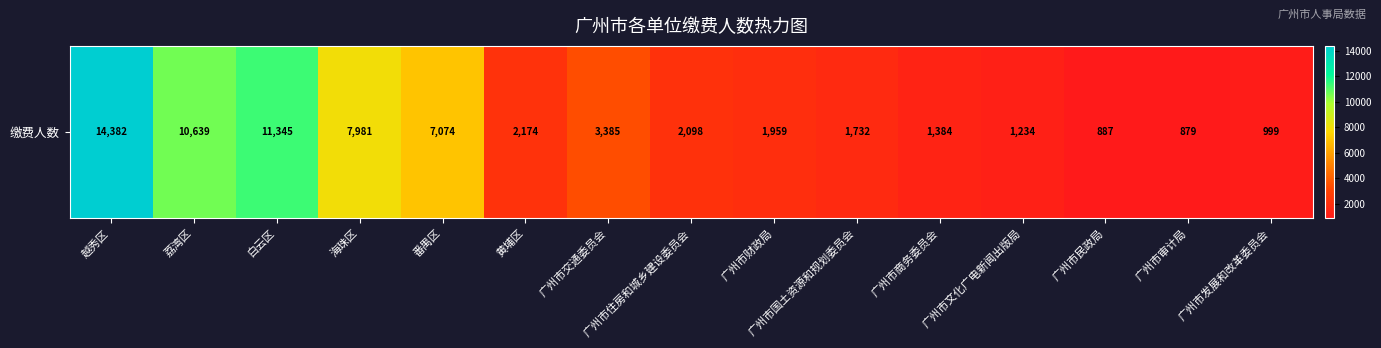

How many values are below 2098?

7